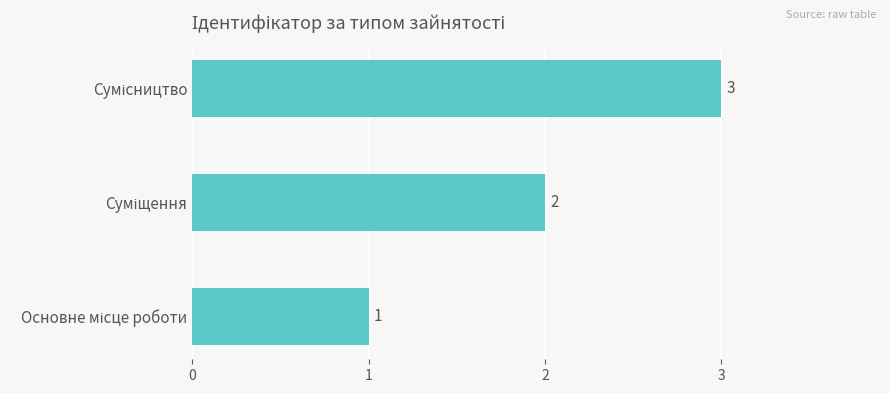

What is the sum of all values?

6